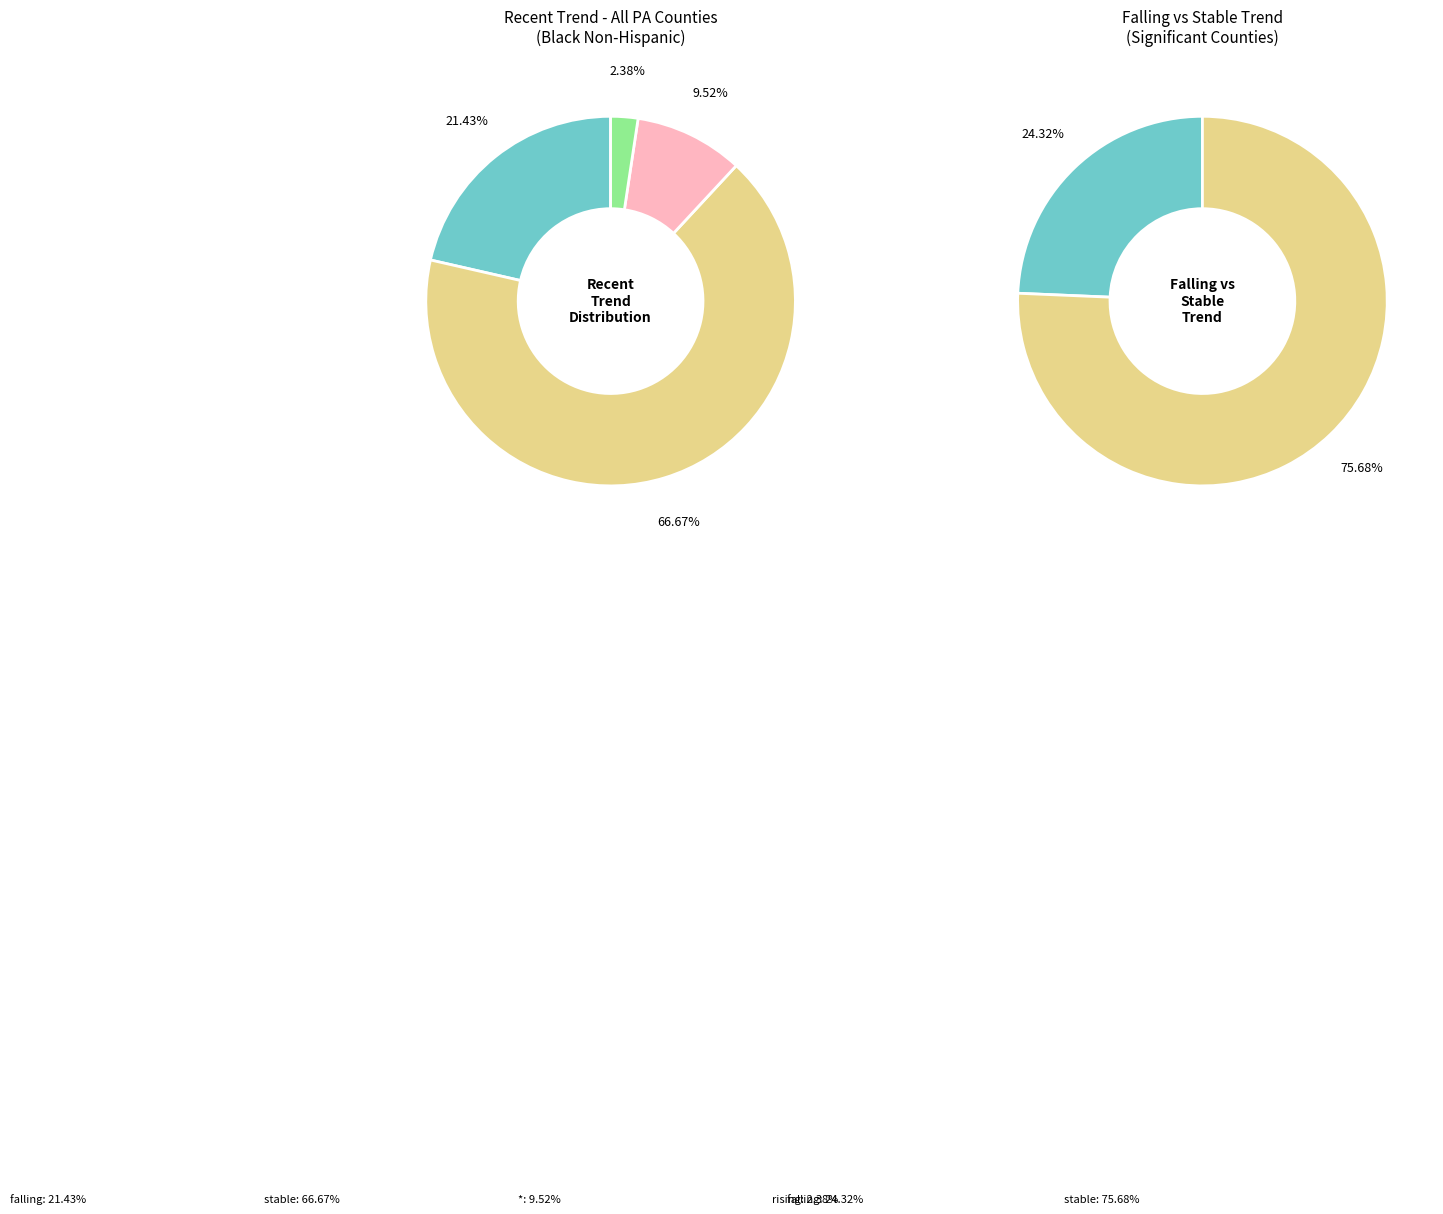

To the nearest percent, what portion does stable represent?

67%